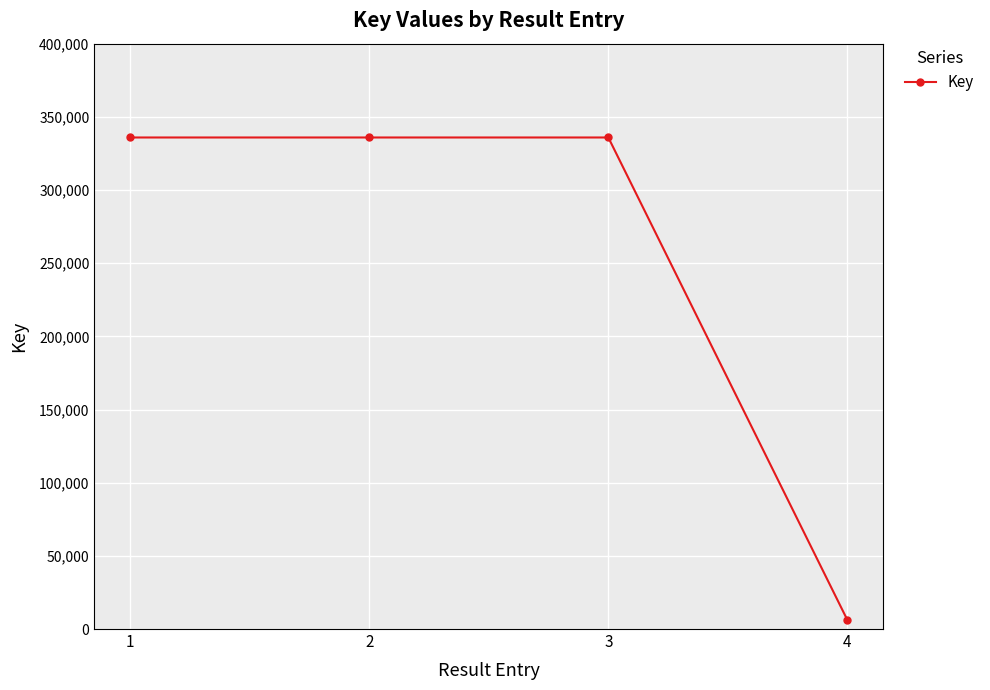

What is the value of the 4th point from the left?

6148